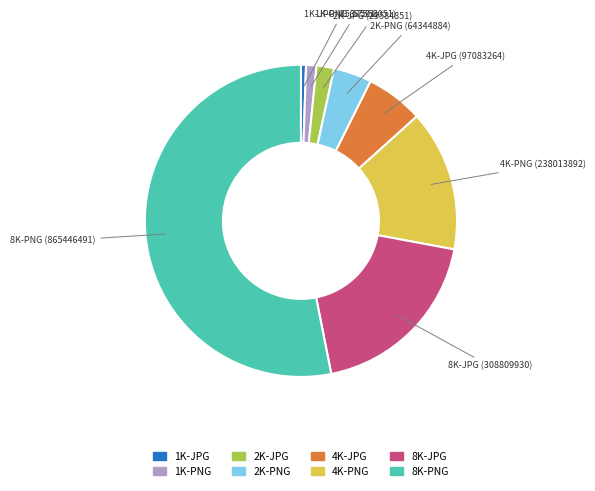

The 4K-JPG slice represents 20% of the pie. True or false?

False